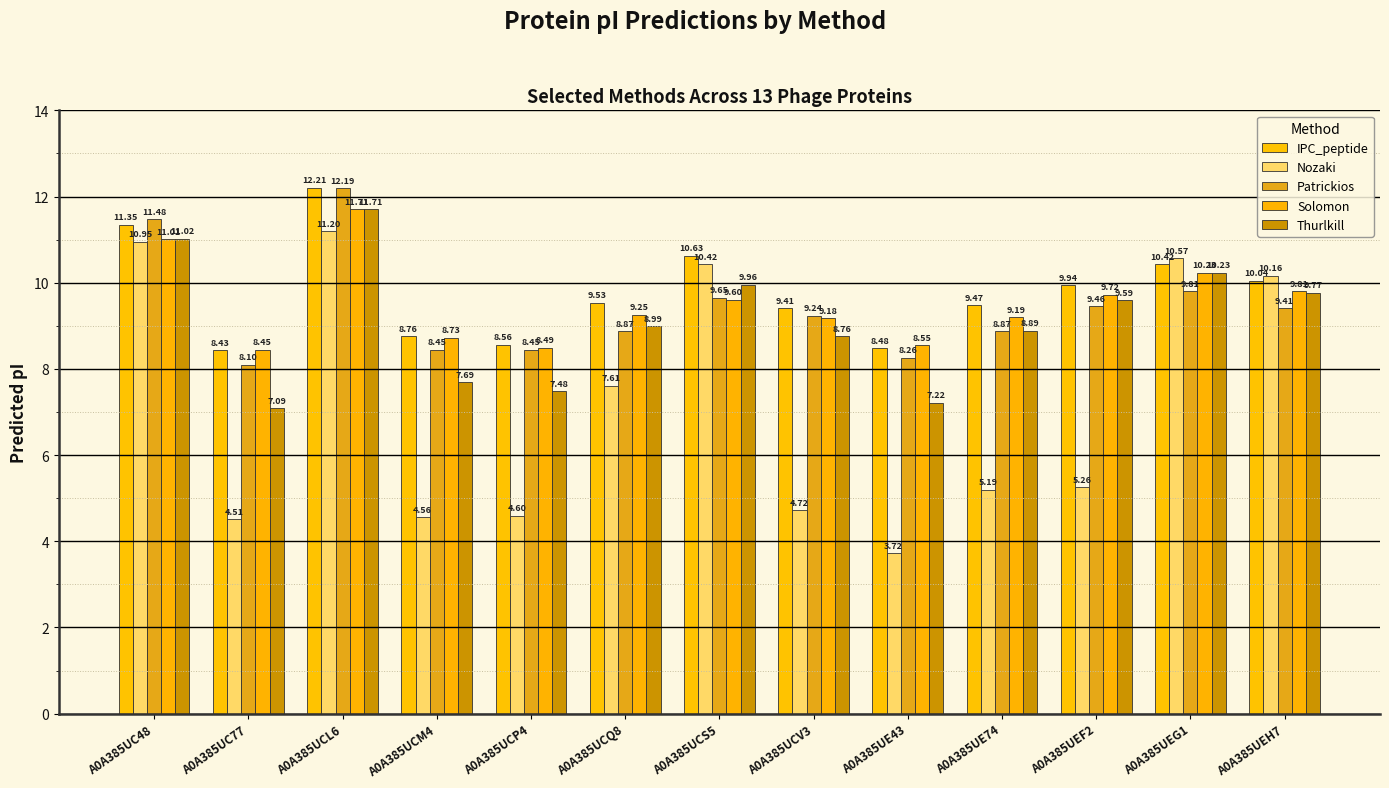

At which category does the chart reach its peak across all series?

A0A385UCL6